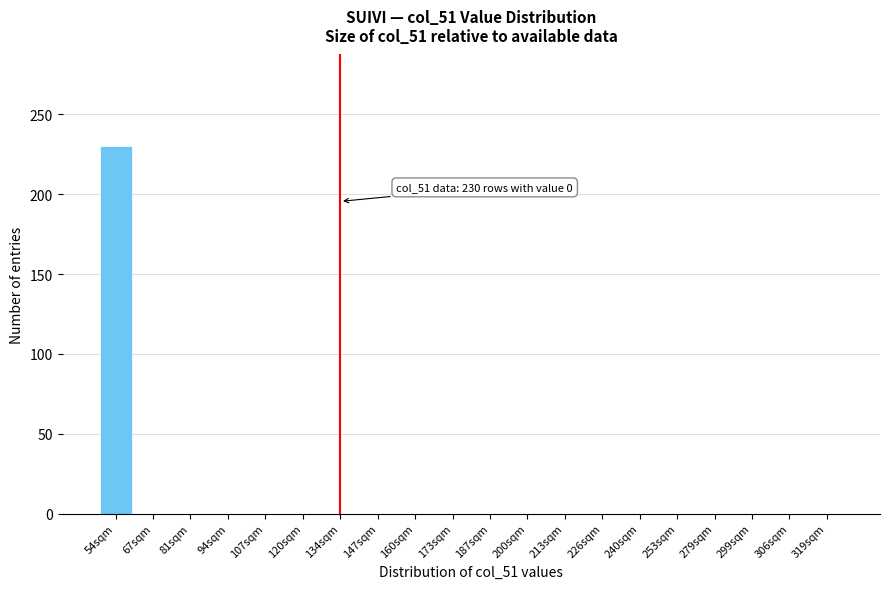

Reading left to right, list all the values displayed in this chart.

54sqm=230	67sqm=0	81sqm=0	94sqm=0	107sqm=0	120sqm=0	134sqm=0	147sqm=0	160sqm=0	173sqm=0	187sqm=0	200sqm=0	213sqm=0	226sqm=0	240sqm=0	253sqm=0	279sqm=0	299sqm=0	306sqm=0	319sqm=0